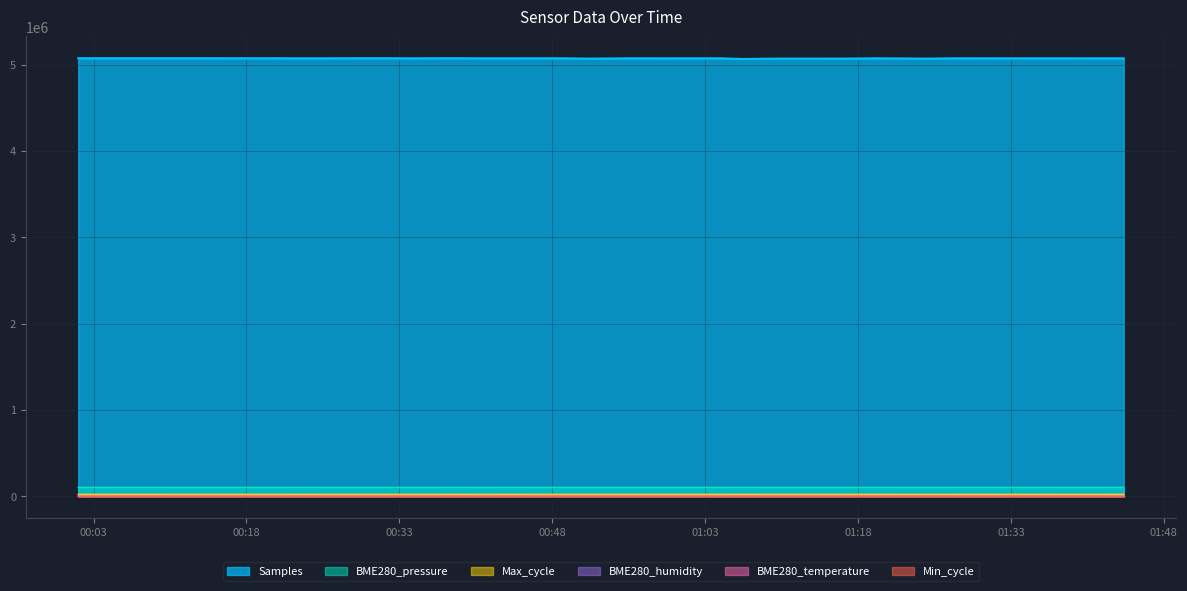

Which series has the largest range (max minus min)?

Samples